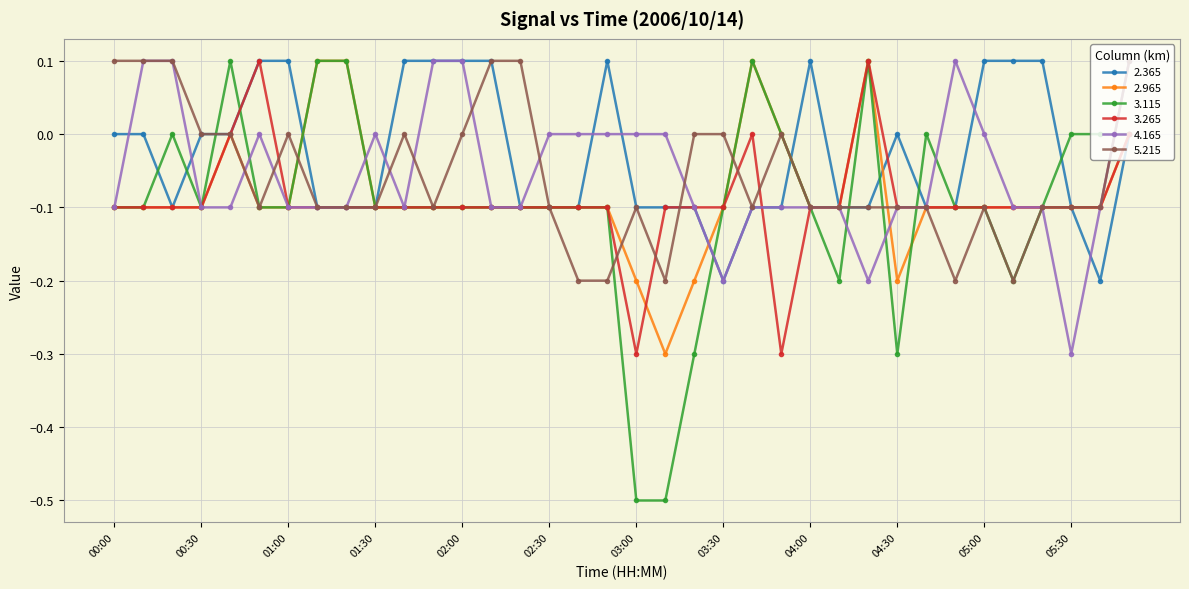

True or false: 3.265 has more than 2 interior local peaks.

True